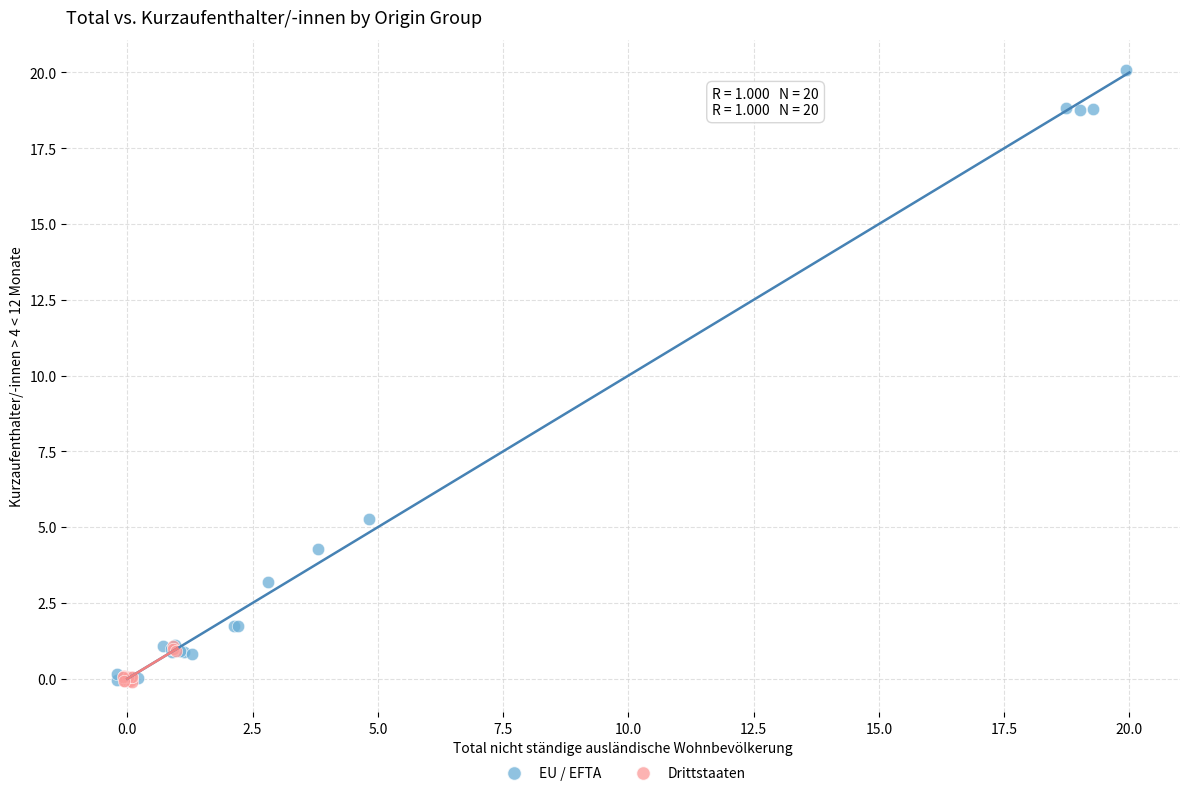

Which series has the largest Y range (max minus min)?

EU / EFTA